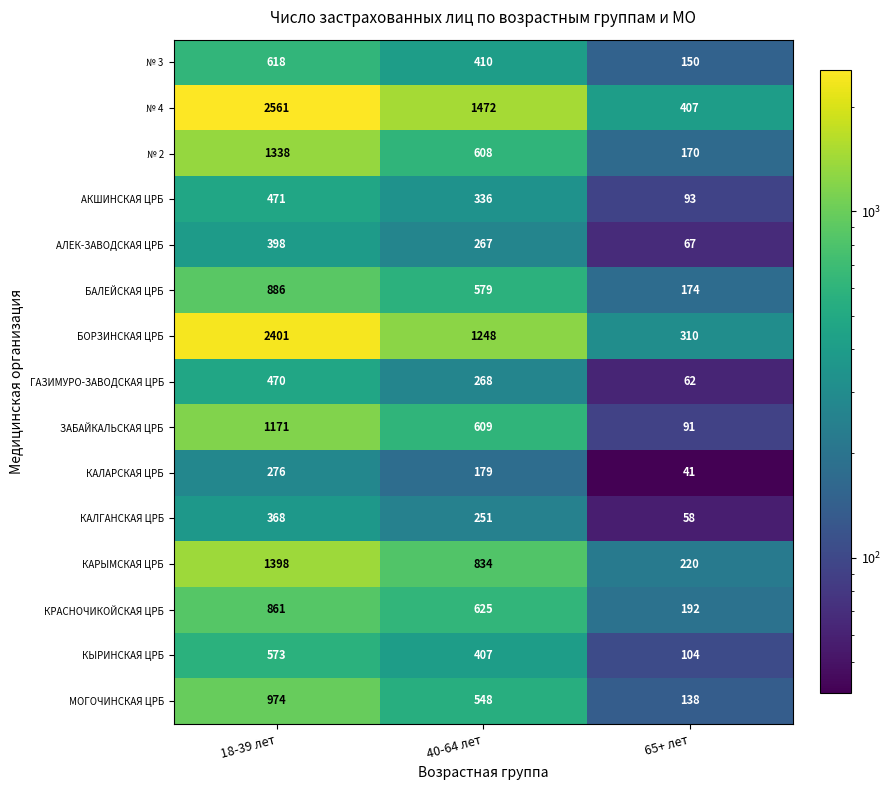

At how many categories does at least one series exceed 116?

3